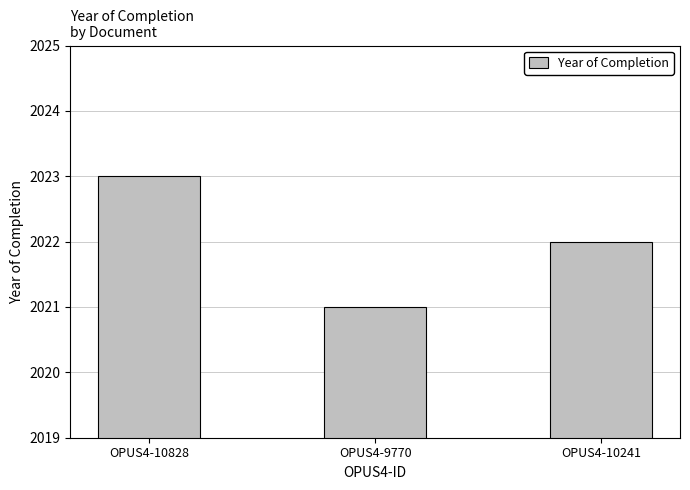

What is the average value?

2022